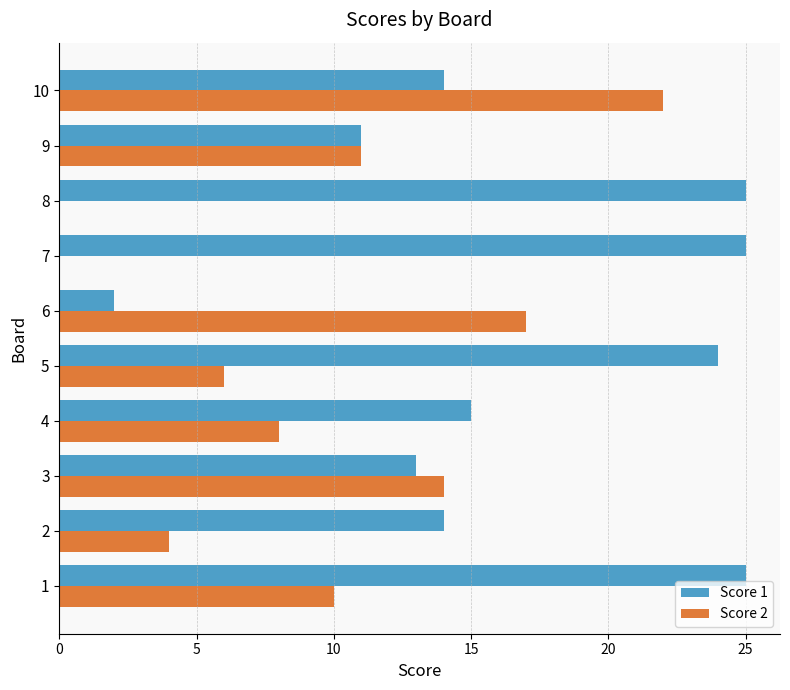

Between 5 and 6, which series saw the biggest shift?

Score 1